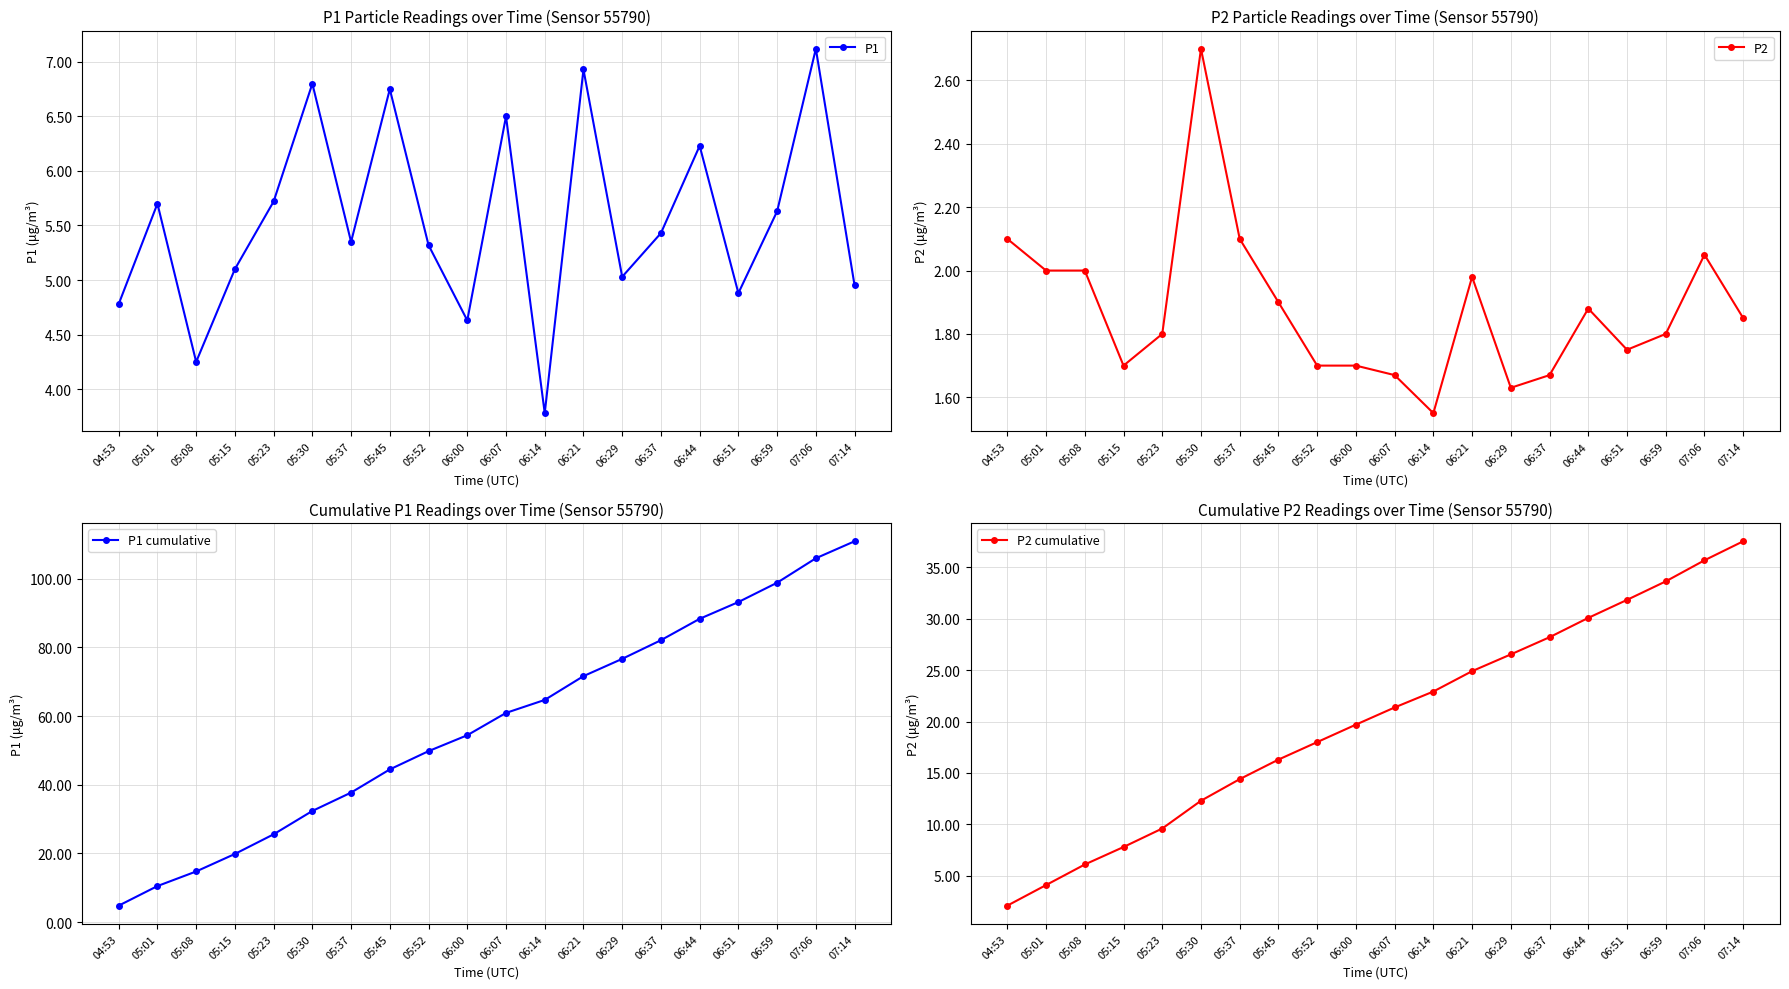

Which category has the highest value in the P2 cumulative series?

07:14